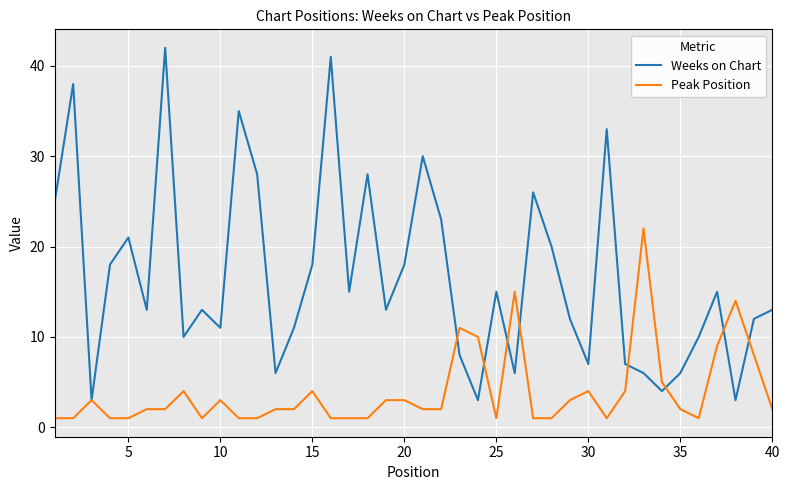

What is the highest value of the Peak Position series?

22